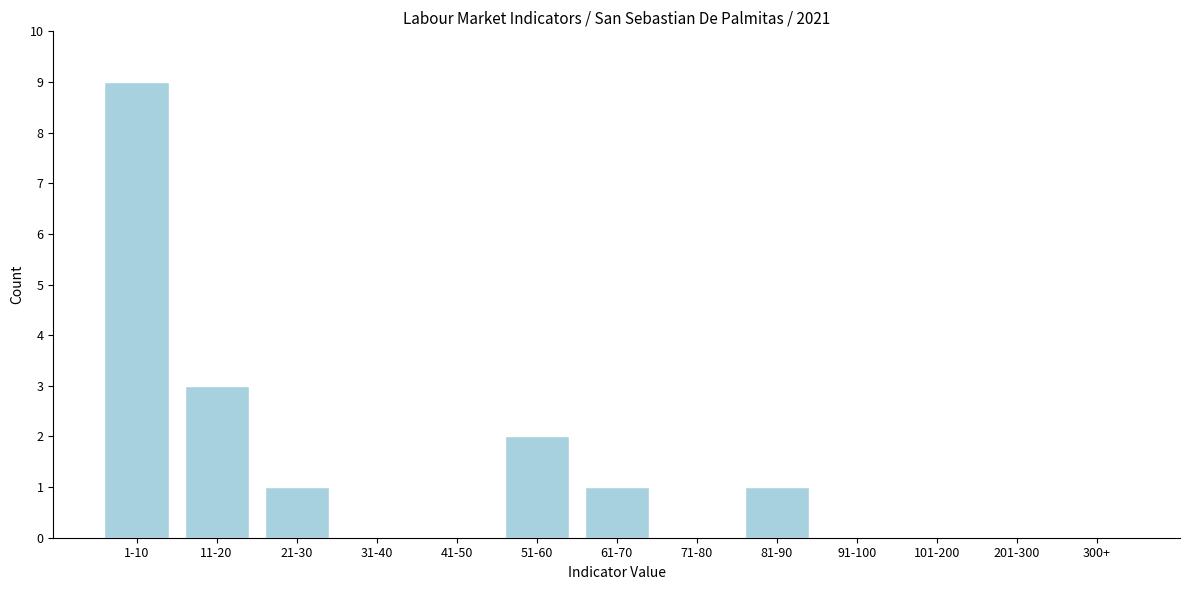

Reading left to right, transcribe all the data shown in this chart.

1-10=9	11-20=3	21-30=1	31-40=0	41-50=0	51-60=2	61-70=1	71-80=0	81-90=1	91-100=0	101-200=0	201-300=0	300+=0